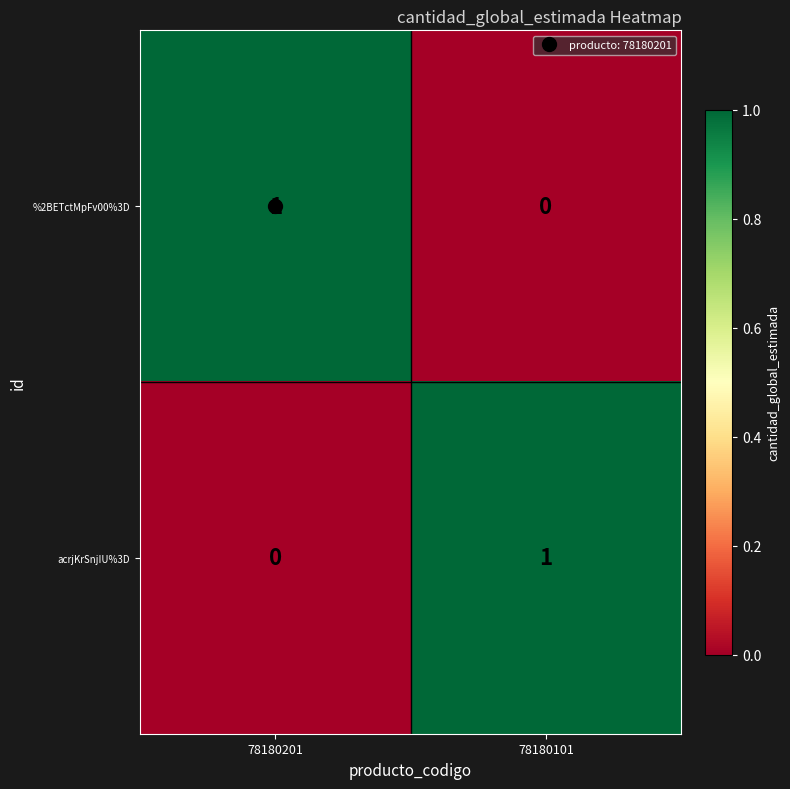

Rank the series at 78180201 from lowest to highest value.

acrjKrSnjIU%3D, %2BETctMpFv00%3D